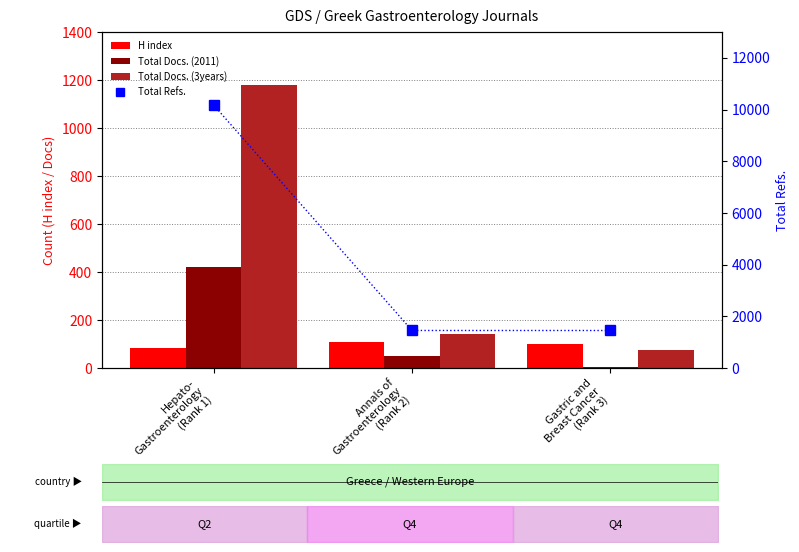

How many data points in H index are above 100?

1